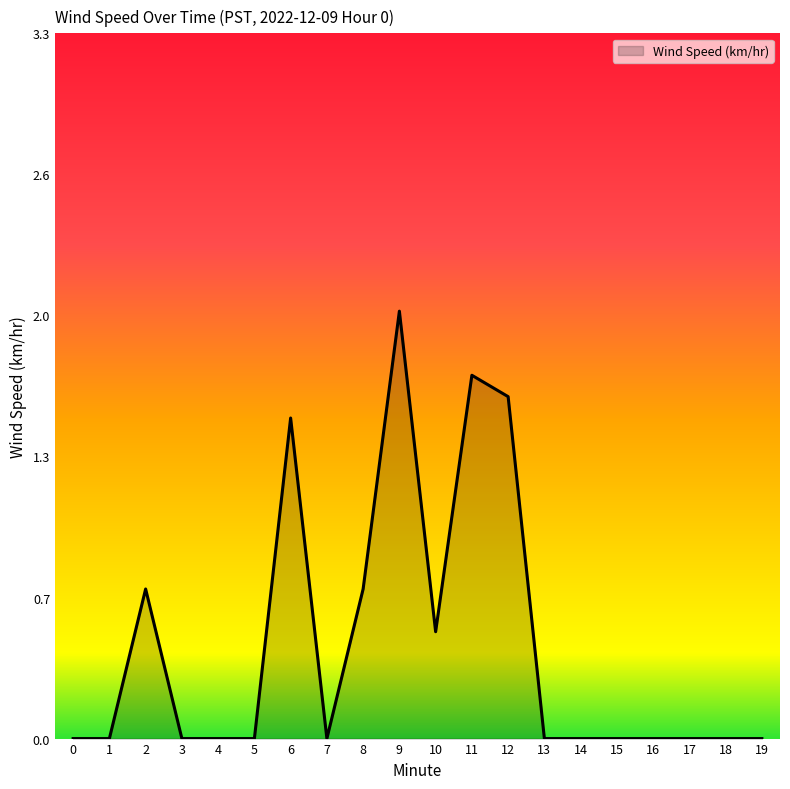

Does the chart display data point markers on the line(s)?

No